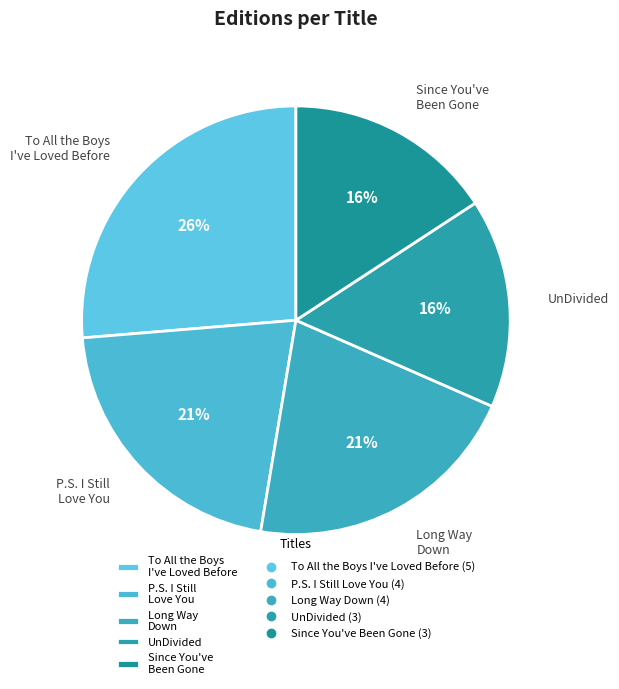

To the nearest percent, what is the combined percentage of P.S. I Still Love You and Long Way Down?

42%